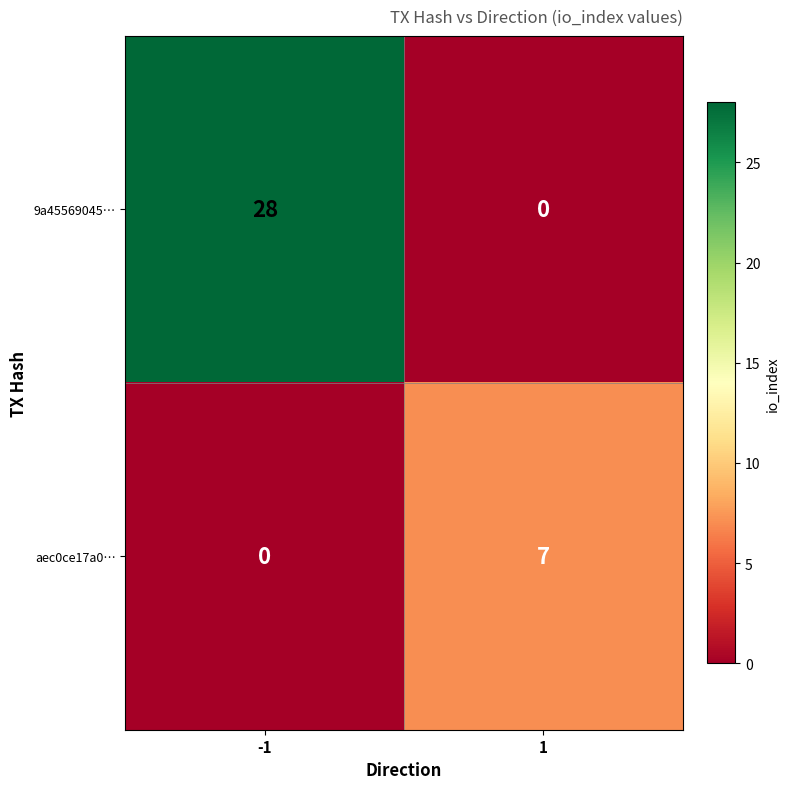

Which series has the largest range (max minus min)?

9a45569045…